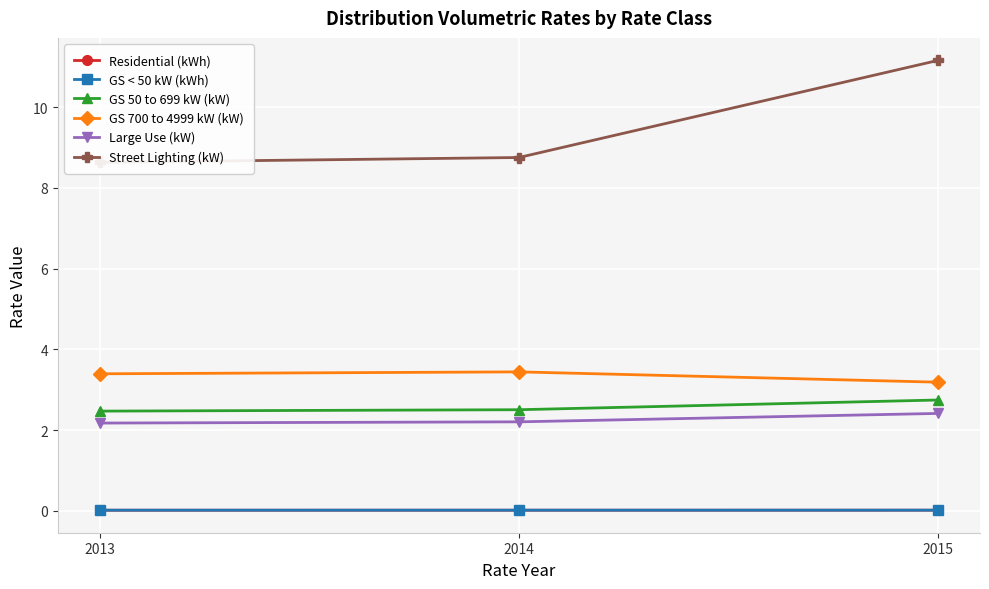

Rank the series at 2013 from highest to lowest value.

Street Lighting (kW), GS 700 to 4999 kW (kW), GS 50 to 699 kW (kW), Large Use (kW), GS < 50 kW (kWh), Residential (kWh)